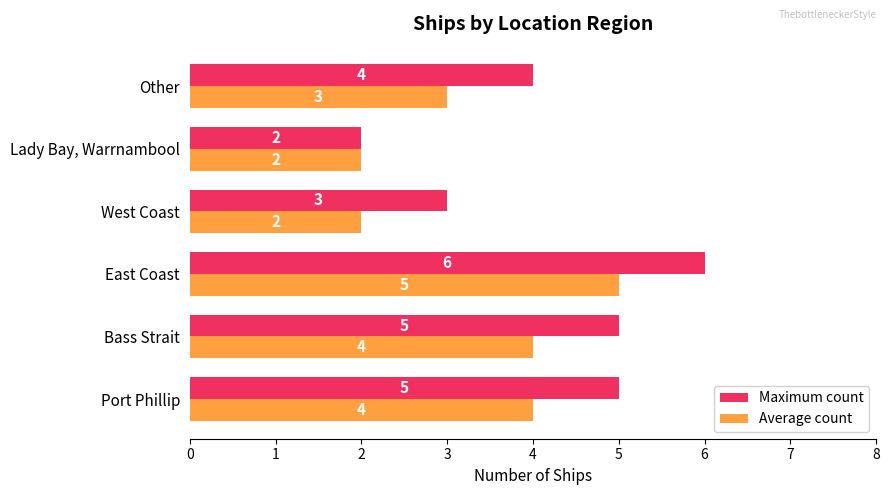

Rank the series by their average value, from lowest to highest.

Average count, Maximum count